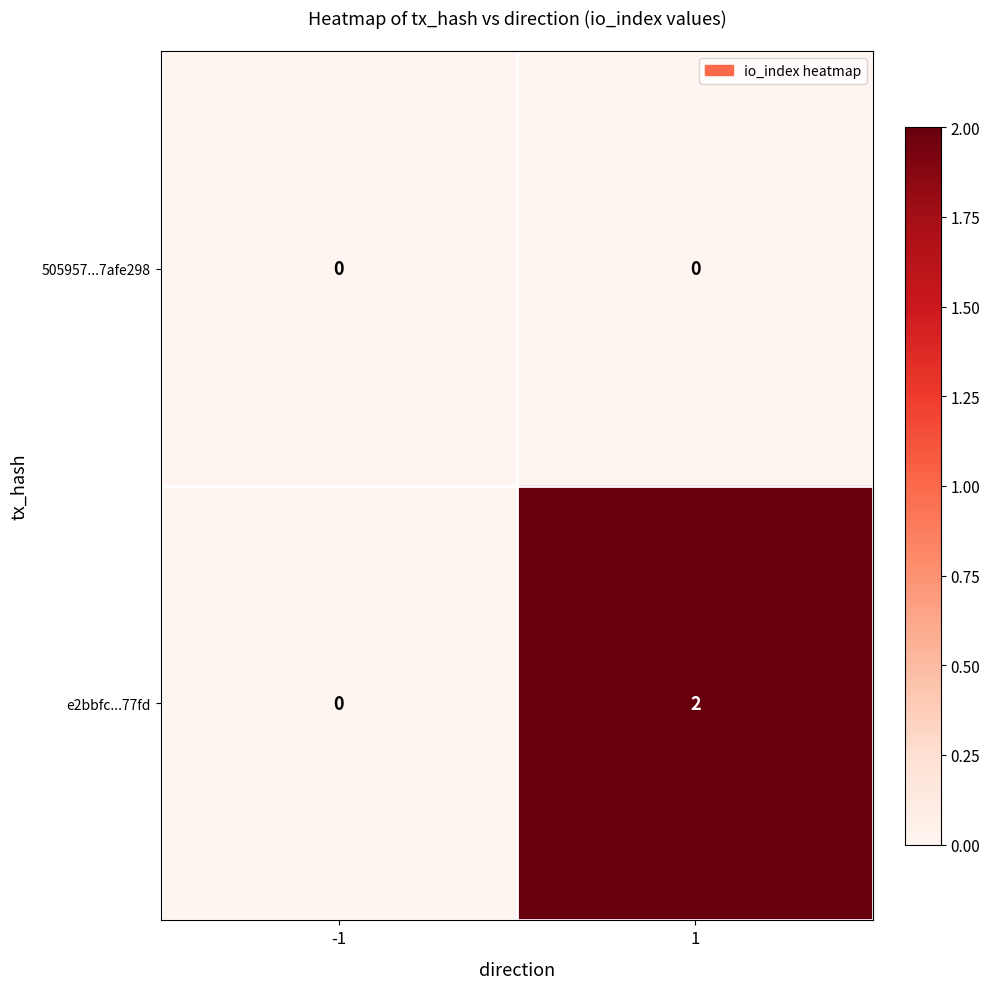

Rank the series by their average value, from highest to lowest.

e2bbfc...77fd, 505957...7afe298